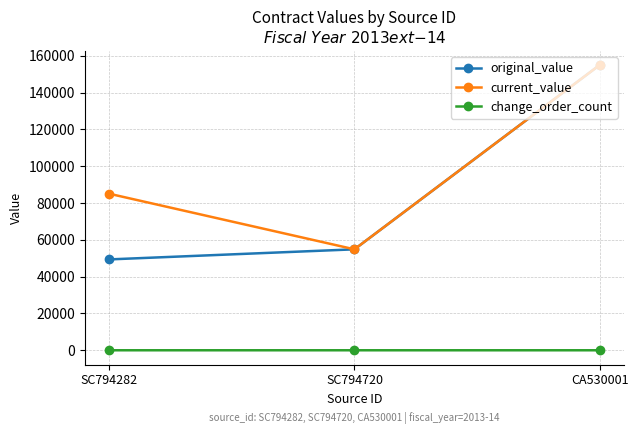

At which label is original_value closest to 102195?

SC794720